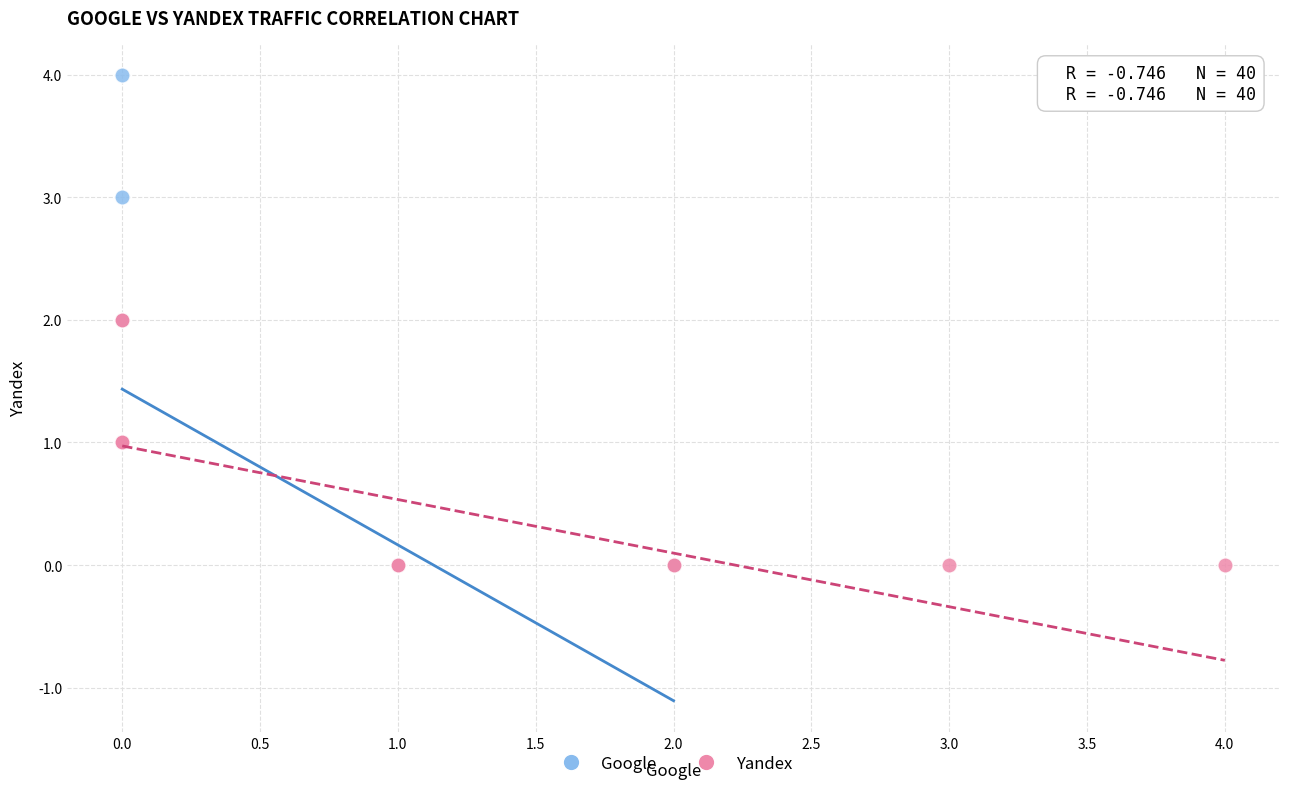

Which series has the widest spread of Y values?

Google